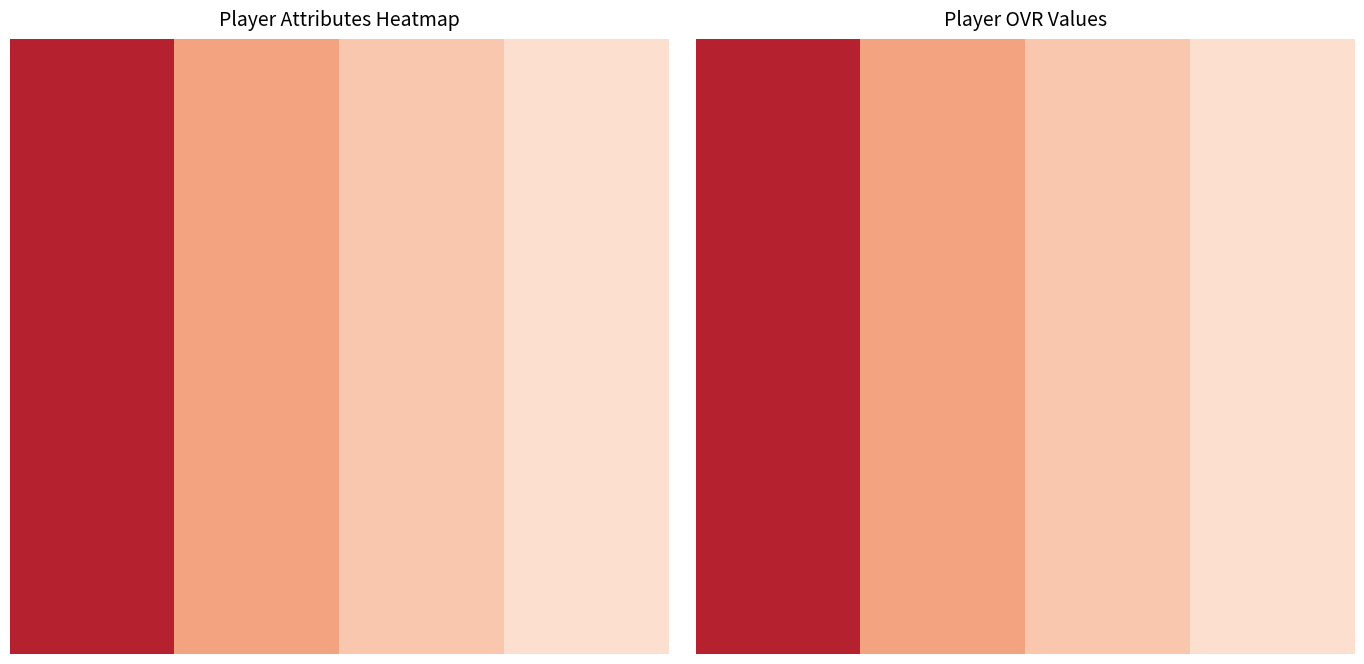

What is the difference between the highest and lowest values at 0?

80.4